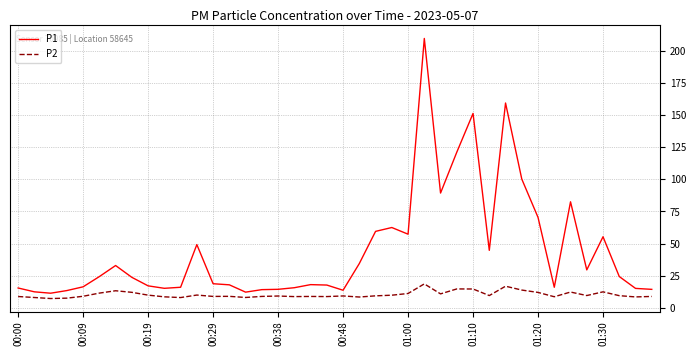

How many distinct data groups are displayed?

2